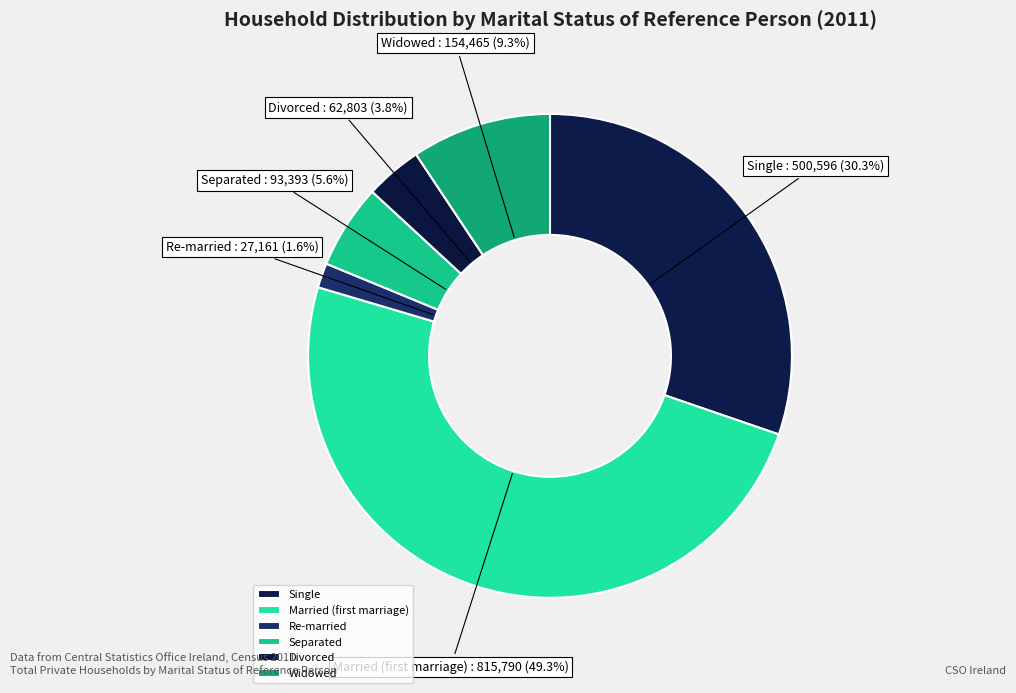

To the nearest percent, what percentage of the pie is Divorced?

4%